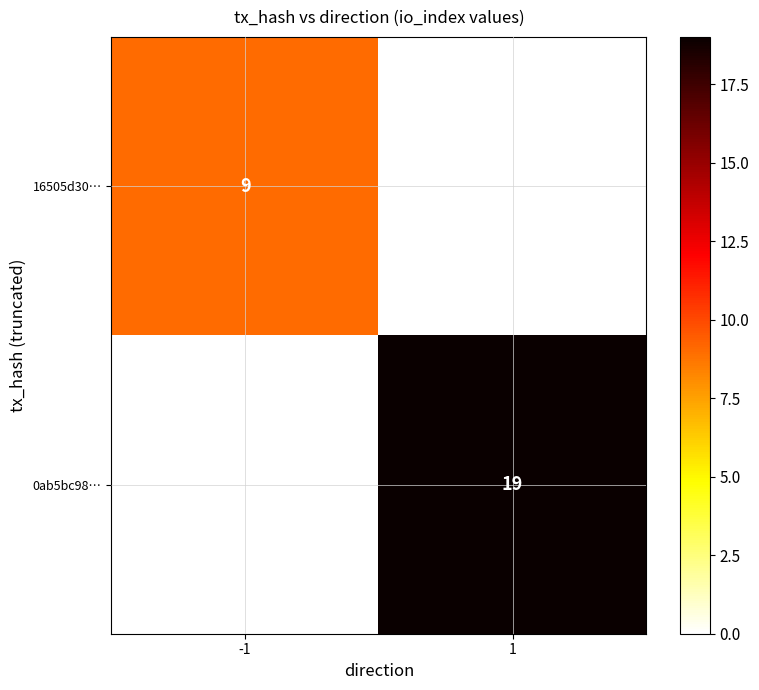

Is it true that 0ab5bc98… equals 19 at 1?

True